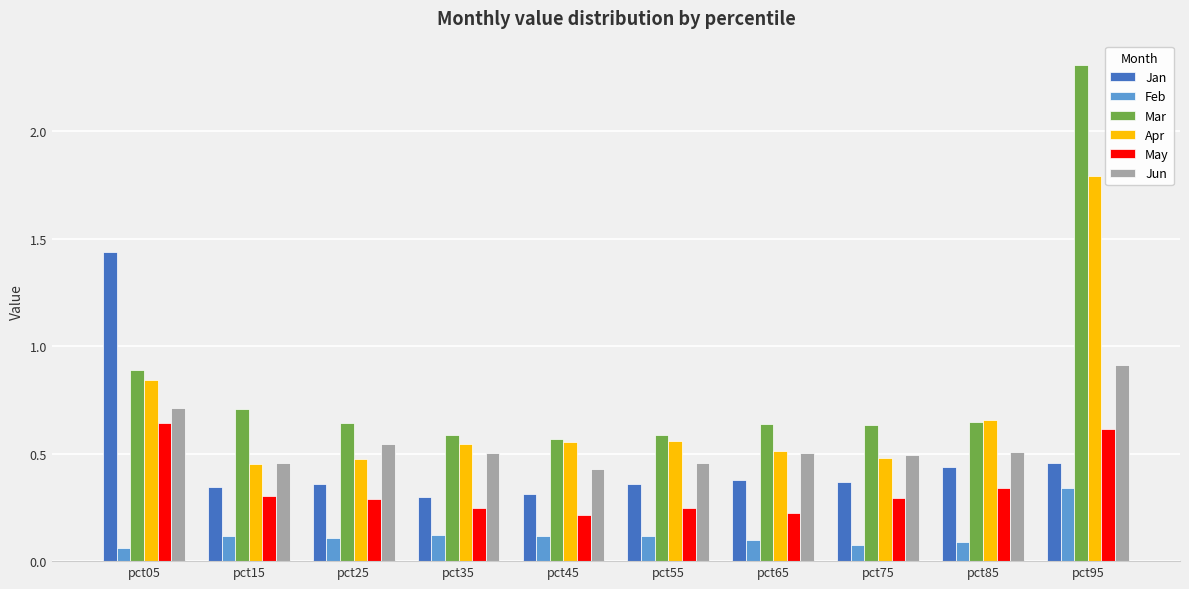

Rank the series by their maximum value, from lowest to highest.

Feb, May, Jun, Jan, Apr, Mar